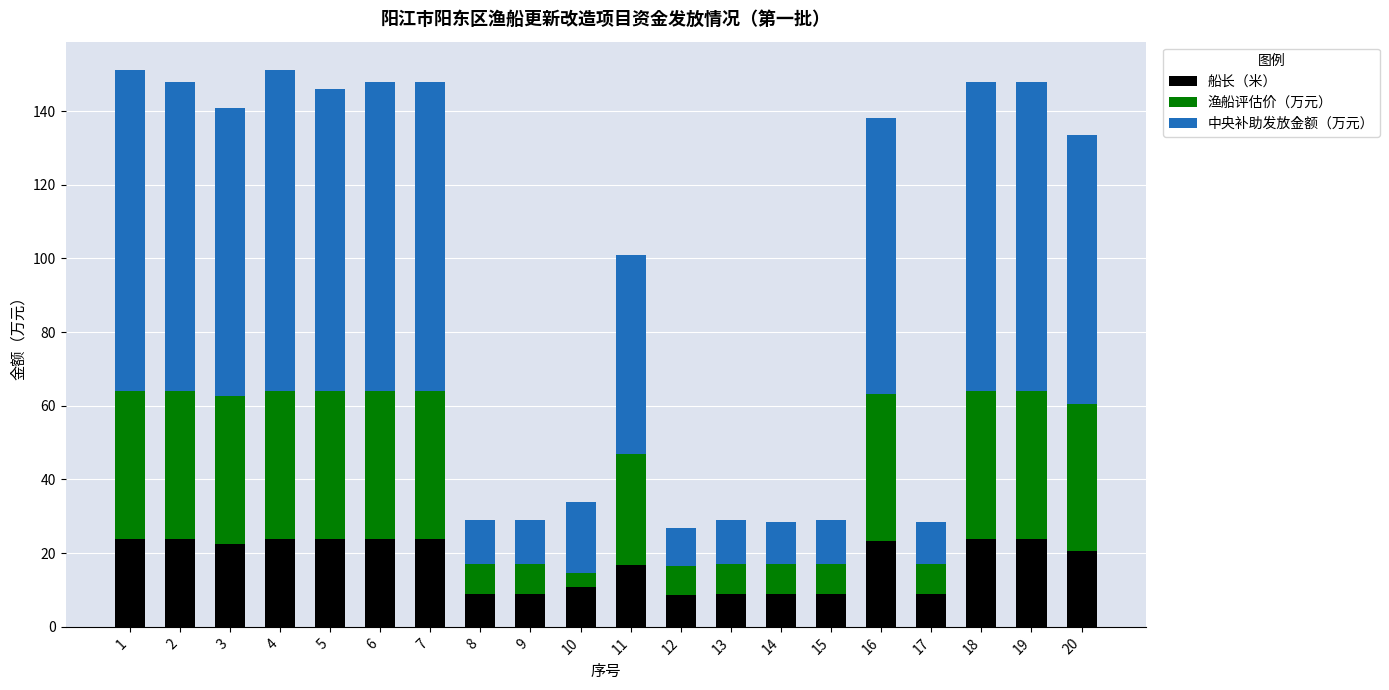

Is it true that 船长（米） equals 8.7 at 12?

True